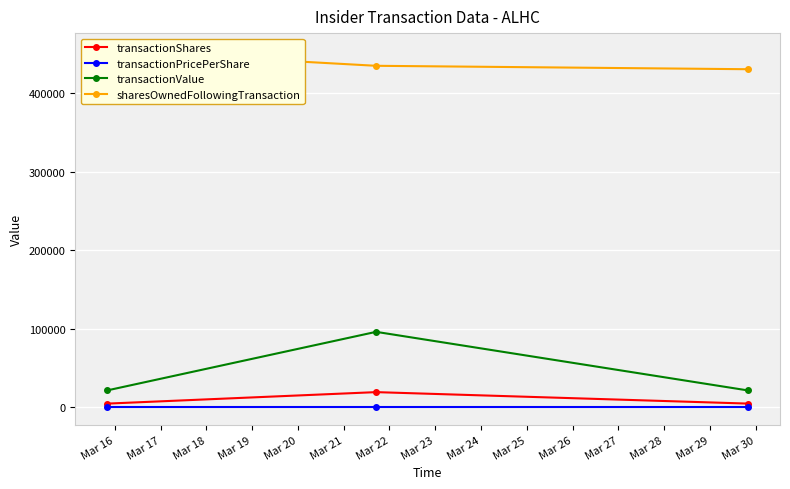

What is the minimum value for transactionValue?

21117.0